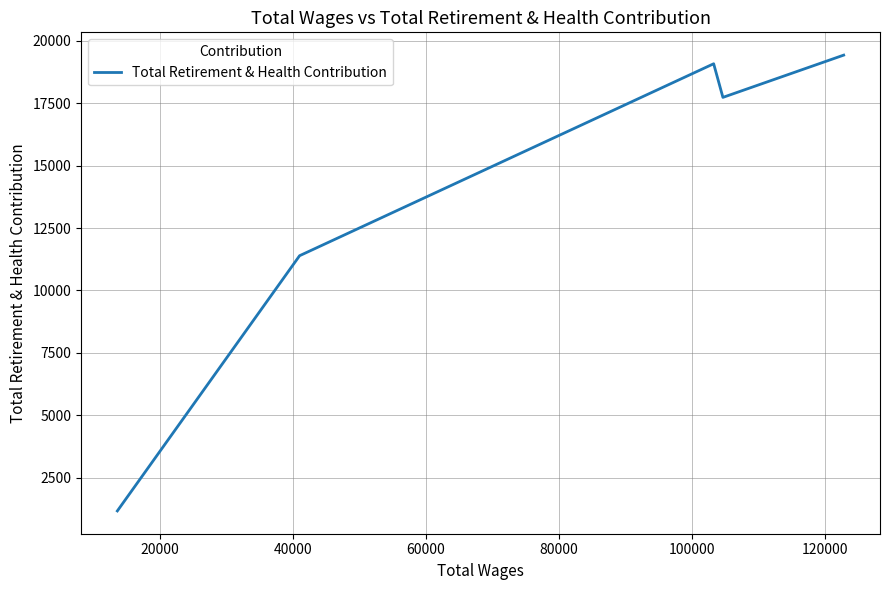

What is the difference between the maximum and minimum values?

18252